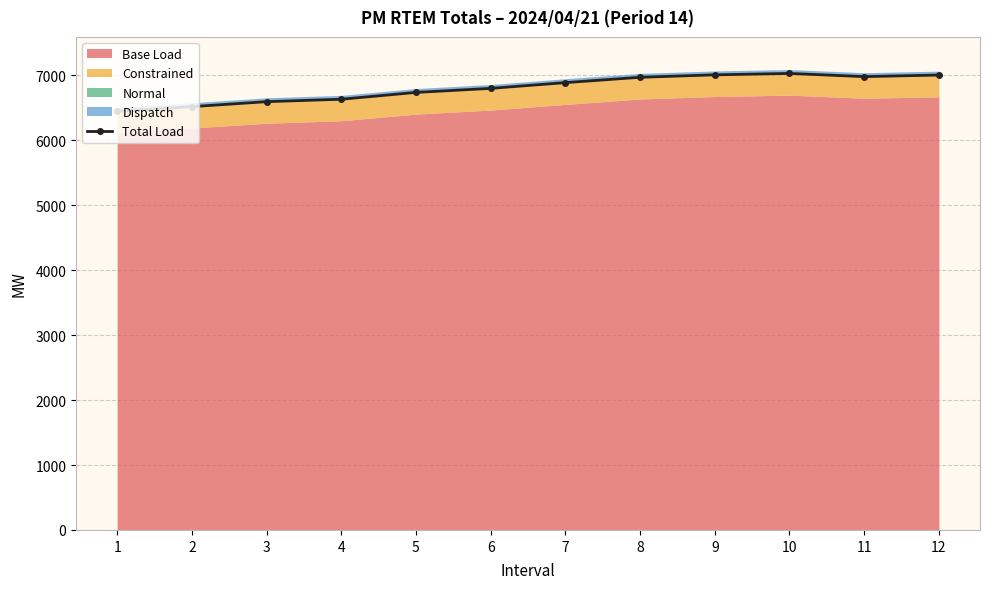

How many data points does each series have?

12